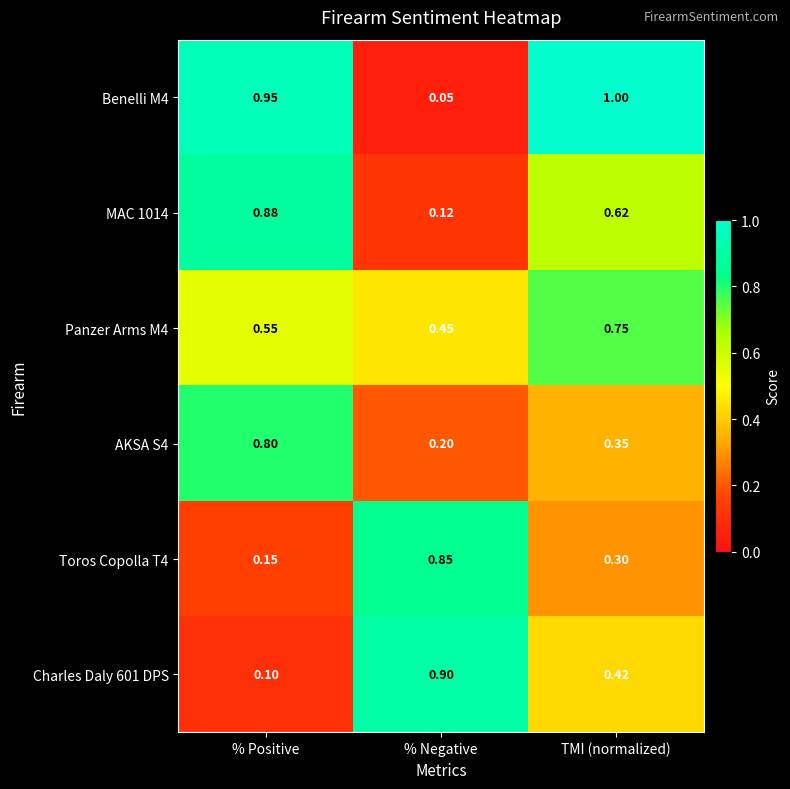

Count the number of data series in this chart.

6